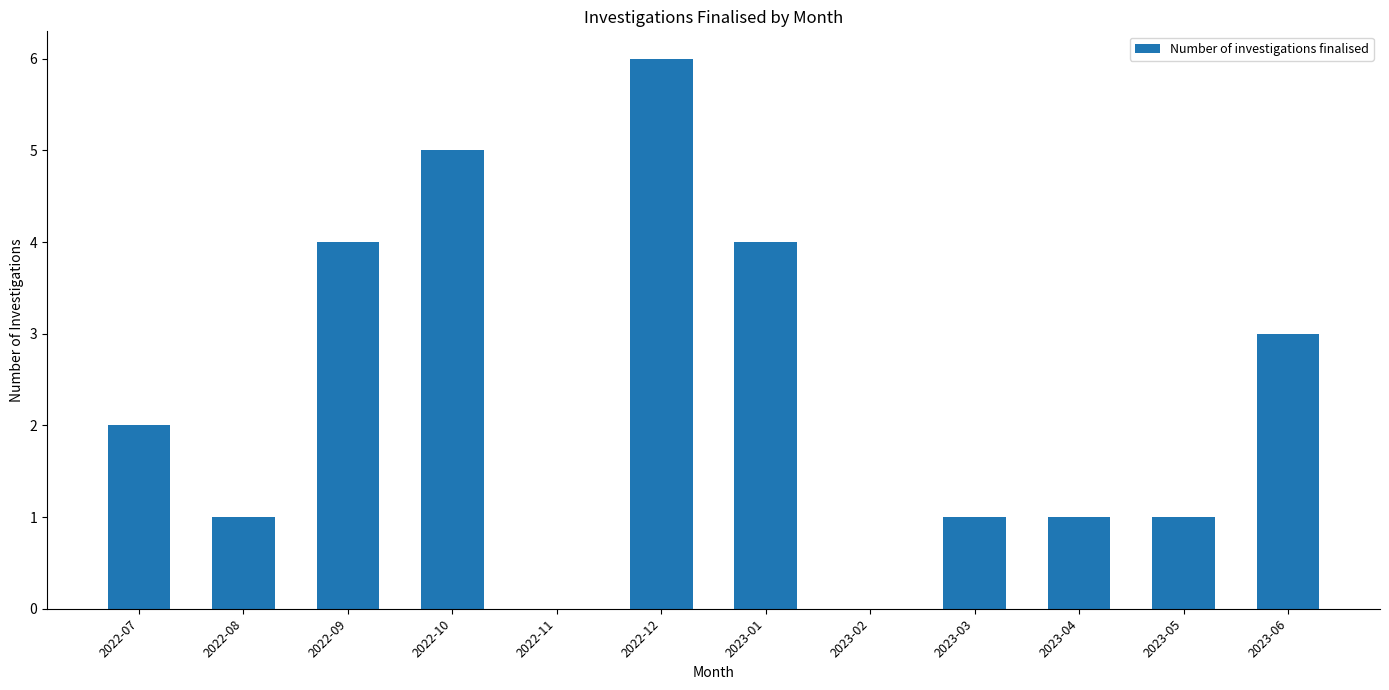

Count the number of data series in this chart.

1